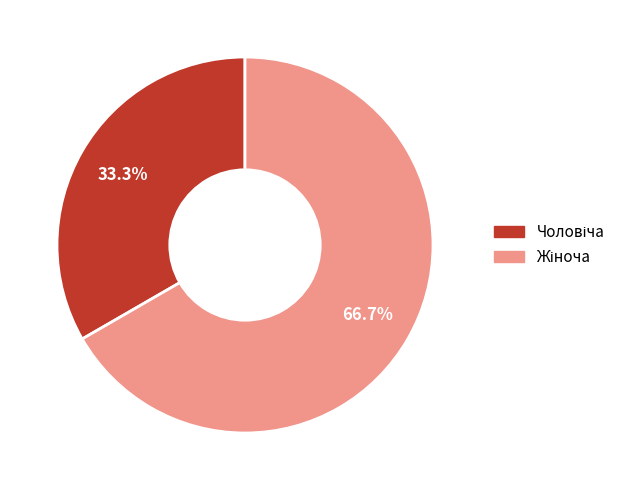

Does any single category account for the majority?

Yes